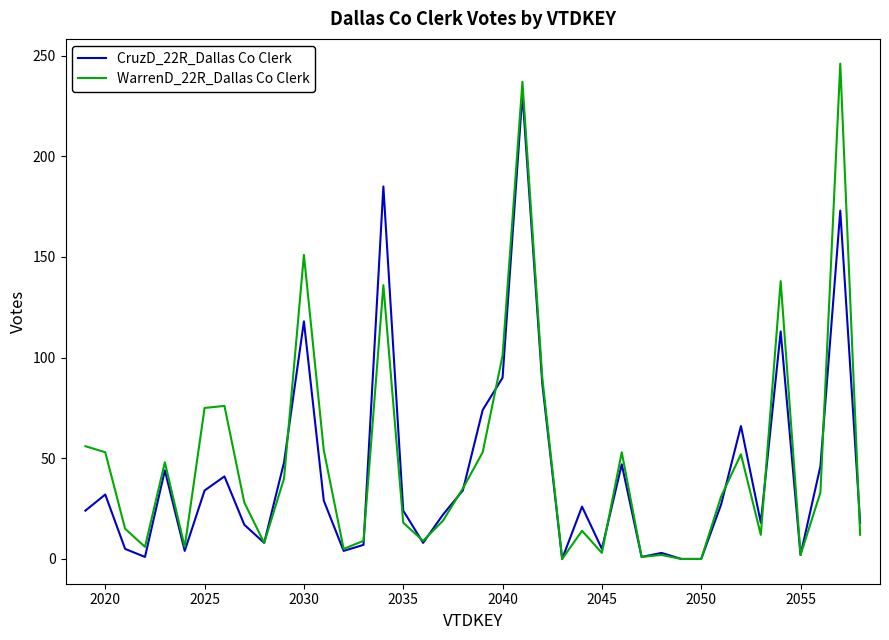

Rank the series by their maximum value, from lowest to highest.

CruzD_22R_Dallas Co Clerk, WarrenD_22R_Dallas Co Clerk